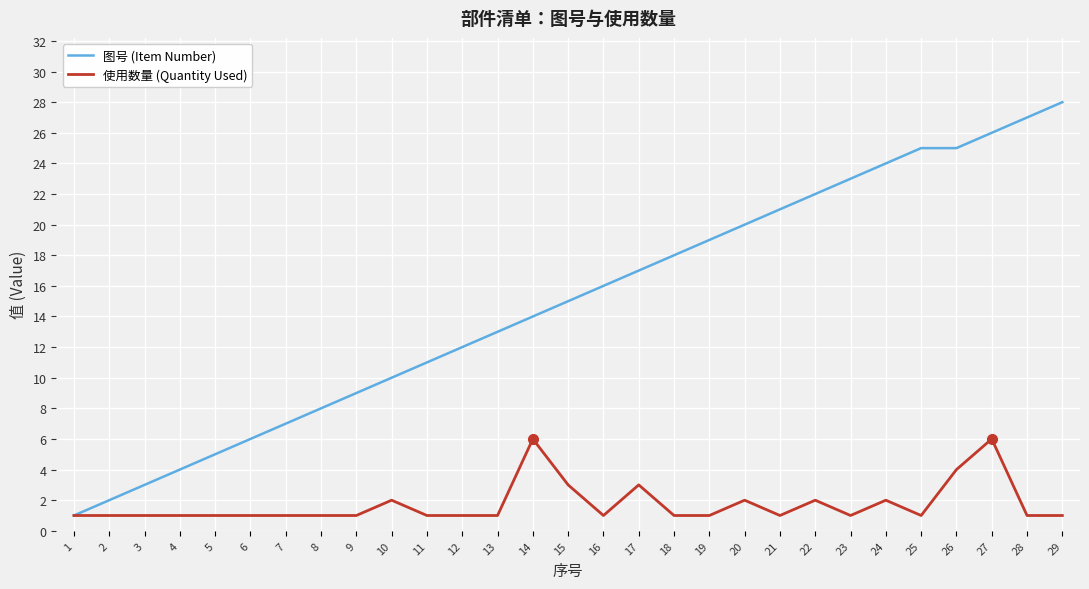

Is the value of 图号 (Item Number) at 9 greater than the value of 使用数量 (Quantity Used) at 28?

Yes